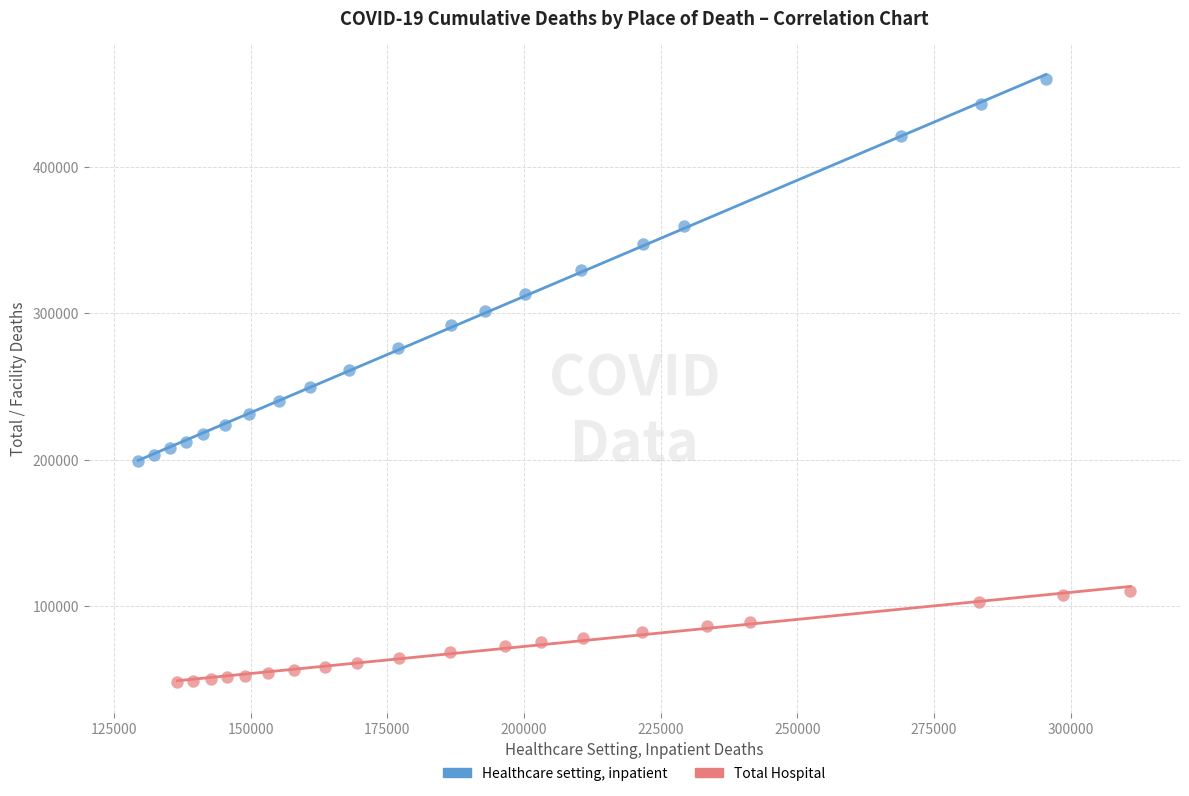

What are all the series names shown in the legend?

Healthcare setting, inpatient, Total Hospital